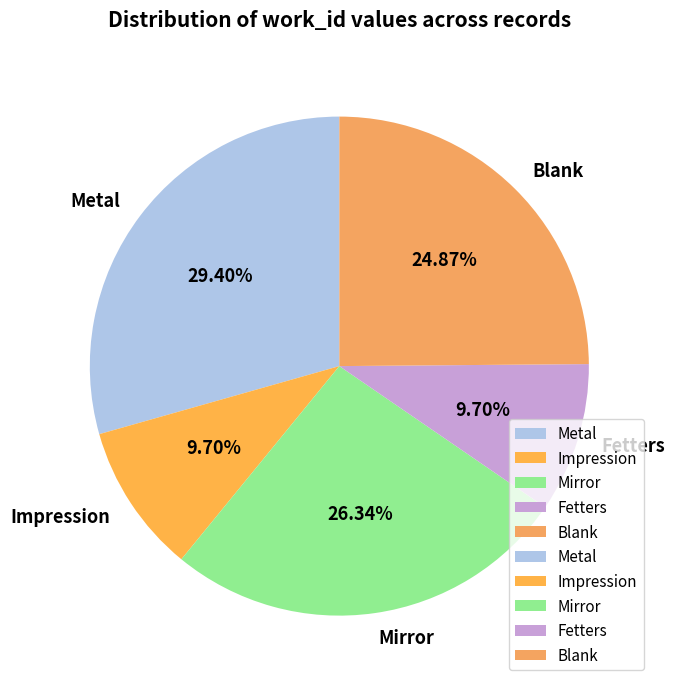

Is there any slice that represents more than half of the pie?

No